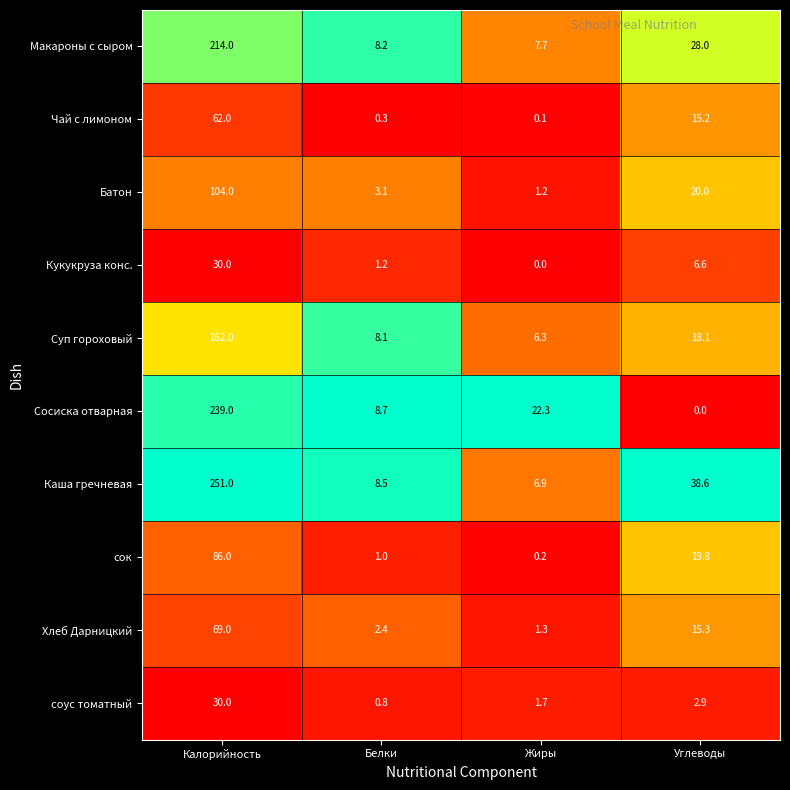

What is the difference between the Чай с лимоном values at Белки and Углеводы?

14.9